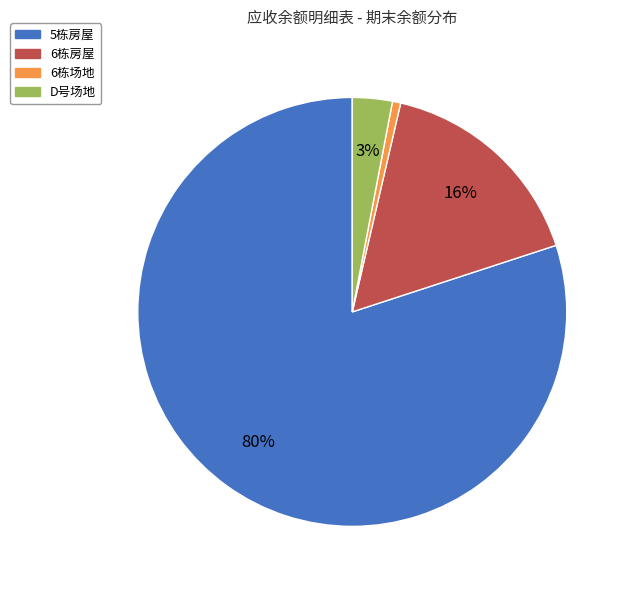

What is the smallest slice in the pie chart?

6栋场地